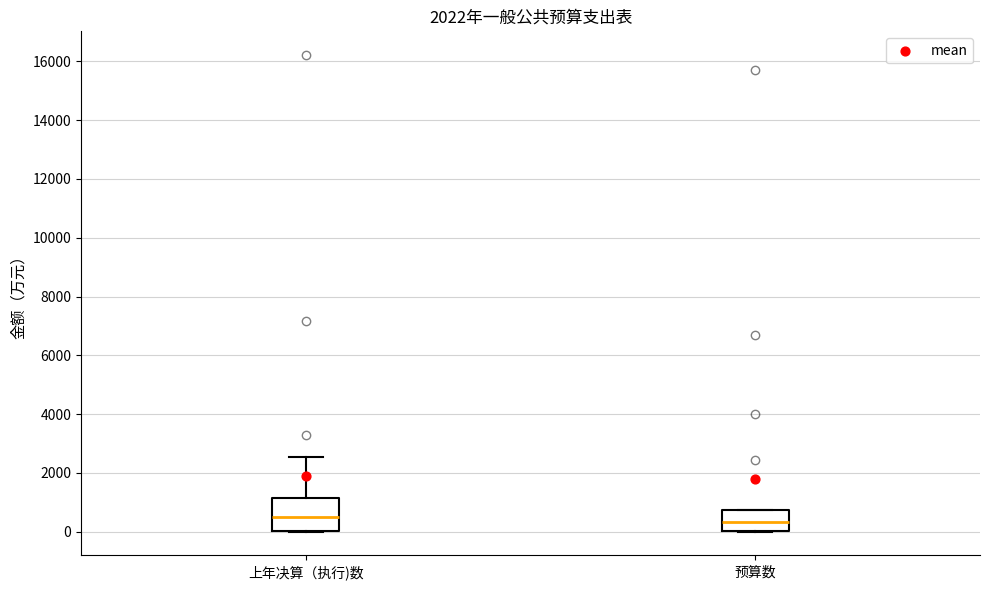

Reading left to right, transcribe this box plot: for each box, give where its median line is, the range the box spans, and where its two whiskers end, as read against the y-axis. The values are not printed on the chart, so give them approximately, as read against the axis.

上年决算（执行)数: median 400, box 0 to 1200, whiskers 0 to 2600
预算数: median 400, box 0 to 800, whiskers 0 to 800